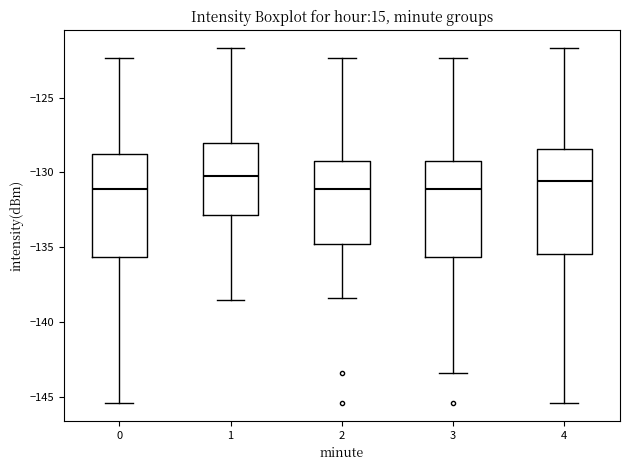

Where is the lower edge of the box at x = 2 on the y-axis? The values are not printed on the chart, so give them approximately, as read against the axis.

-135.0